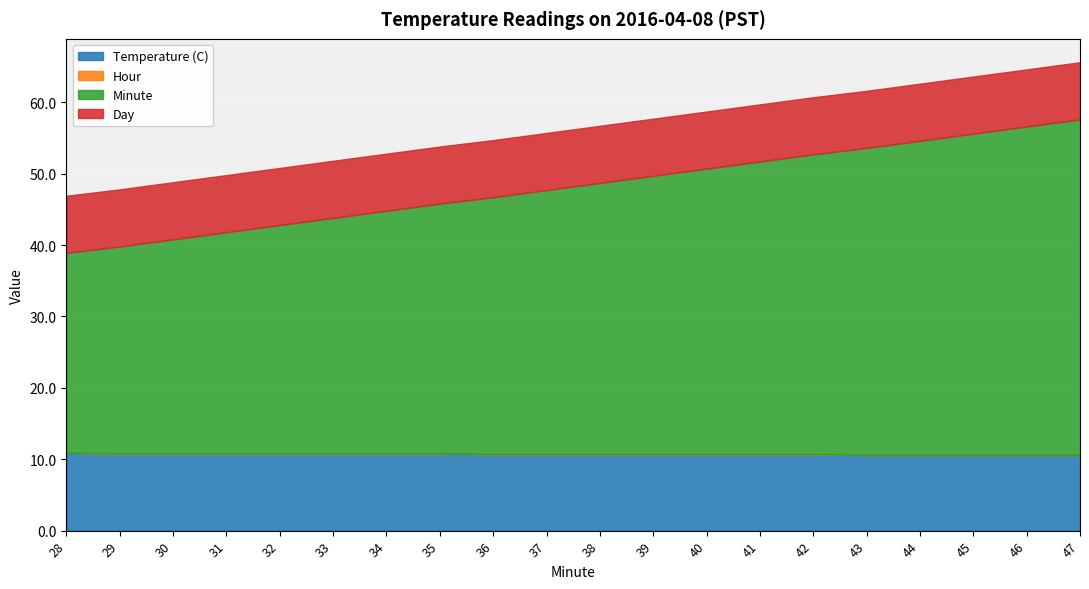

At which category is the sum across all series the highest?

47